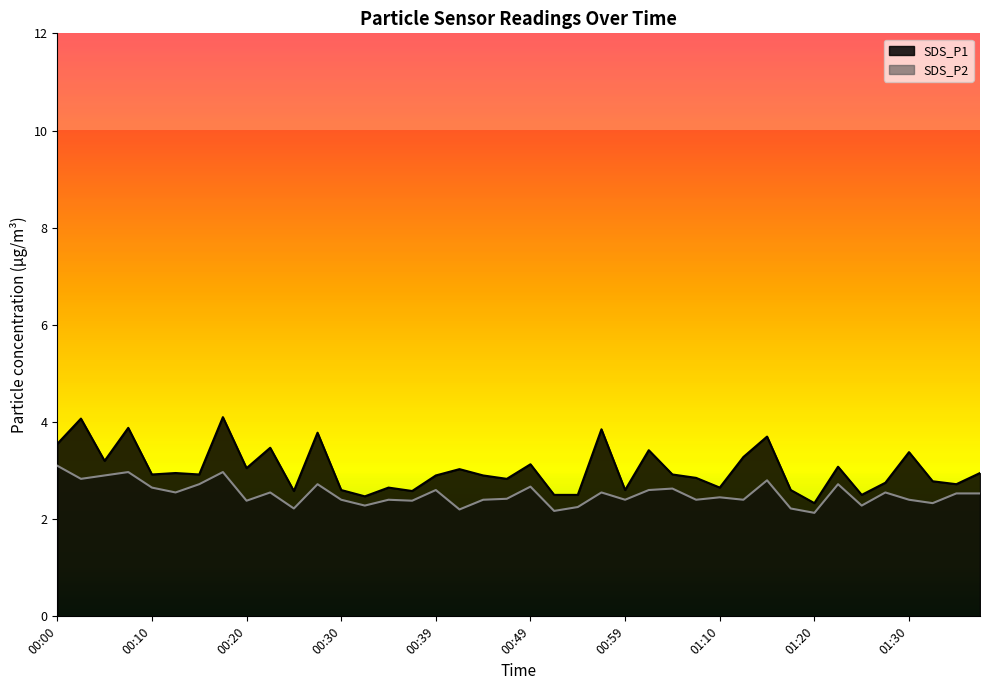

True or false: SDS_P2 has more than 1 interior local peaks.

True